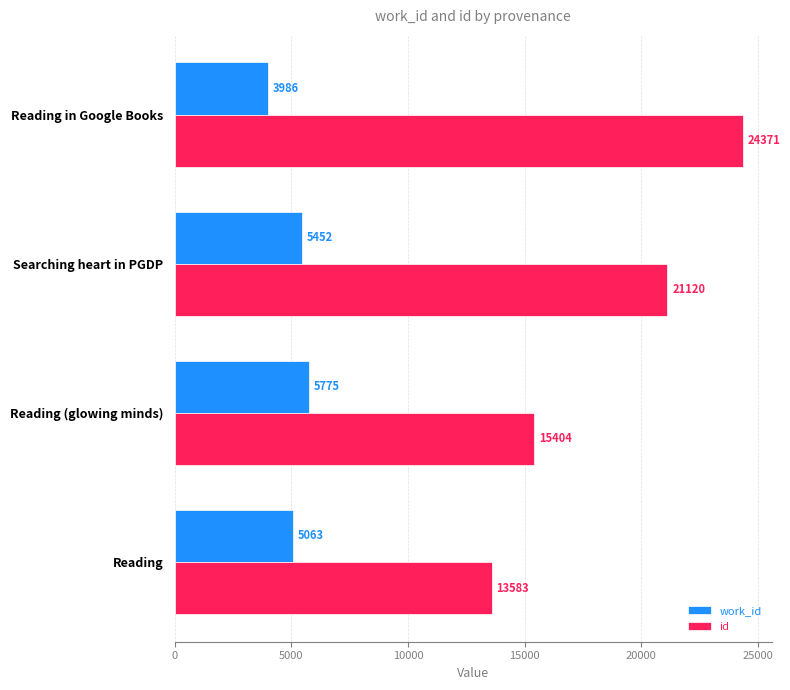

What is the maximum value shown in the chart?

24371